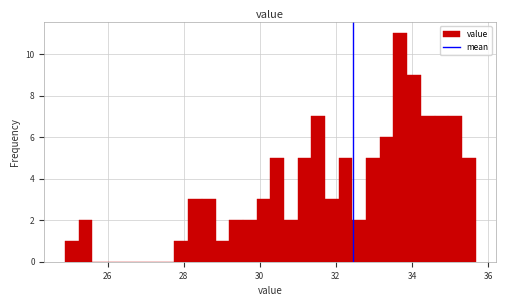

Around what value on the x-axis is the tallest bar? Give the approximate position of its centre, as read against the axis.

33.6